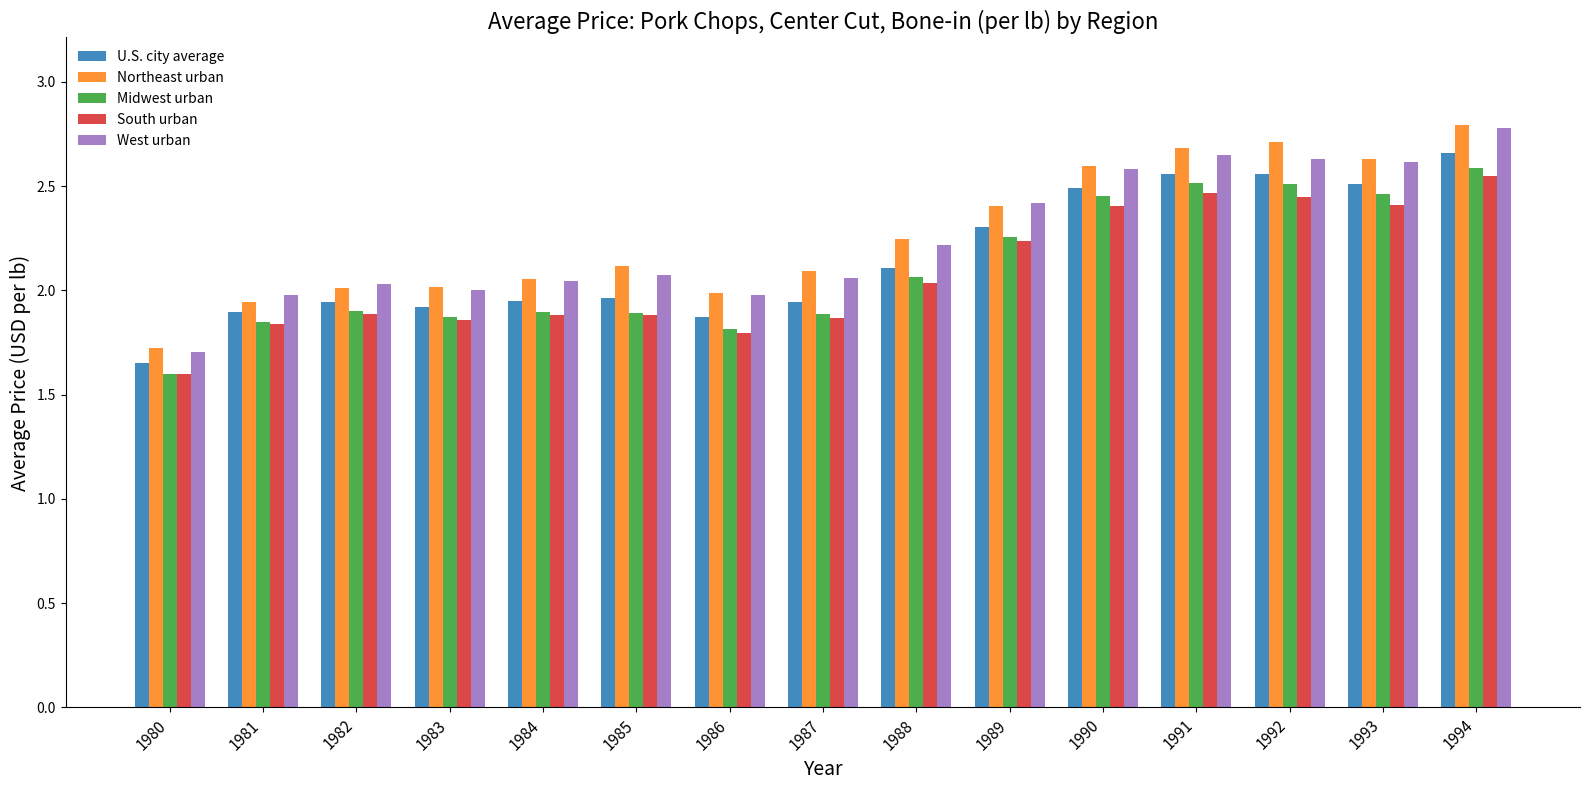

Which category has the lowest value across all series?

1980